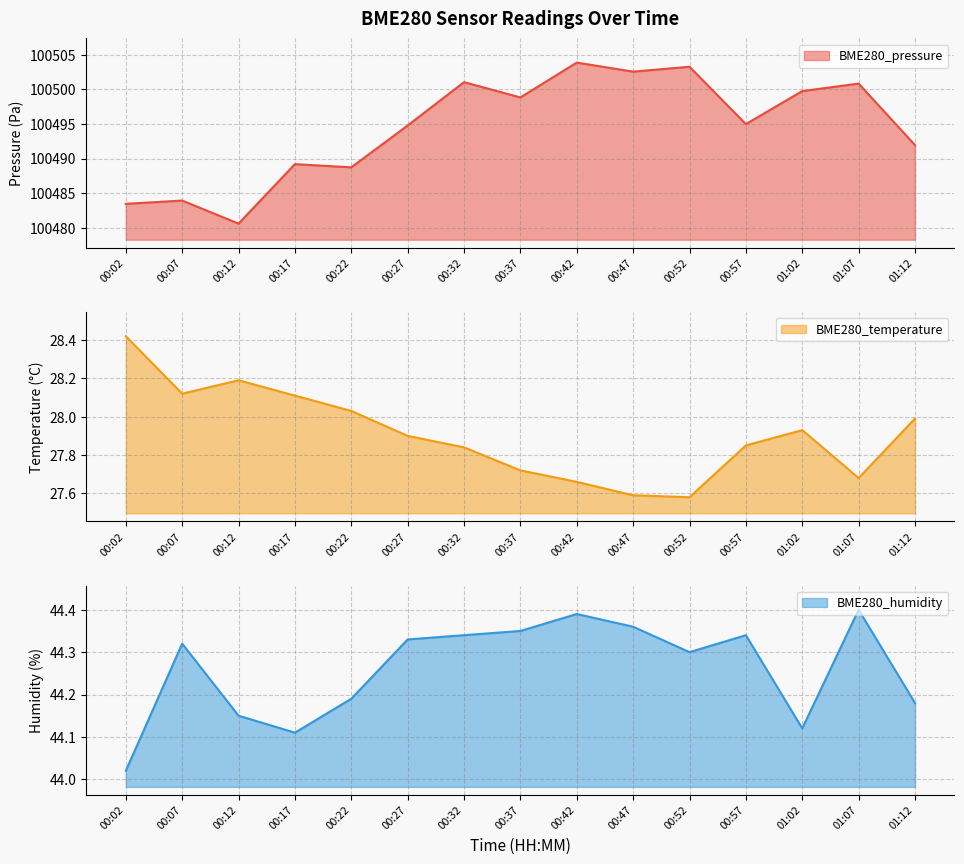

What is the difference between the maximum and minimum values in the BME280_humidity series?

0.4